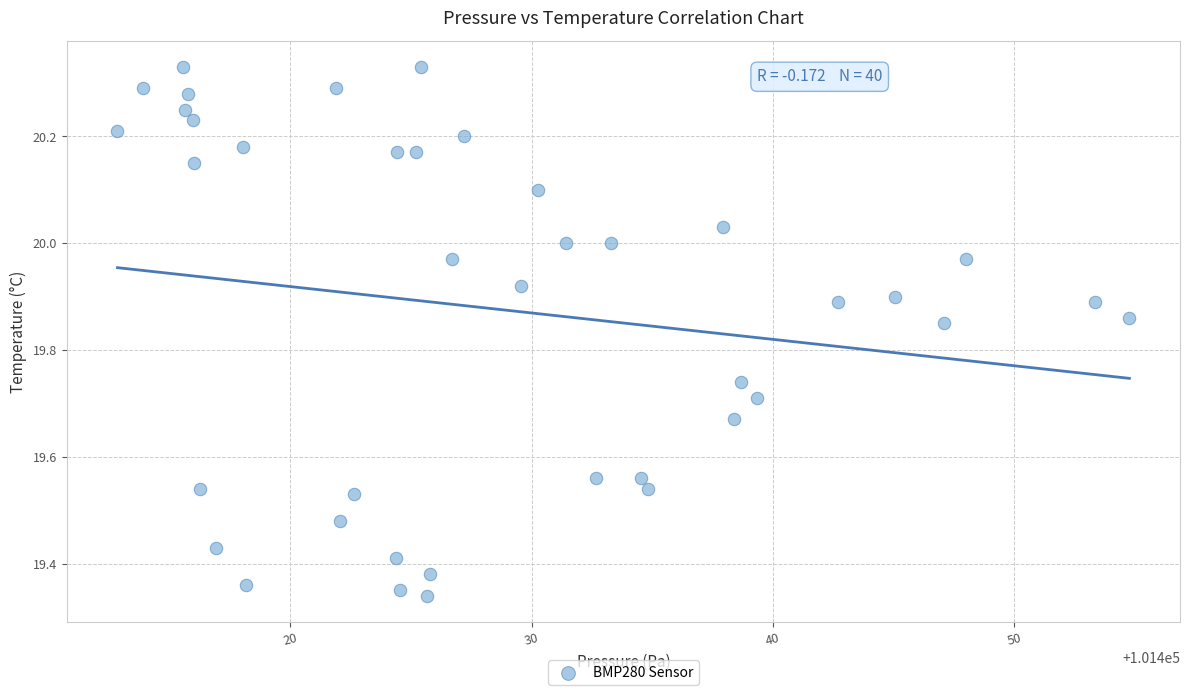

What is the range of Y values (max minus min)?

1.0